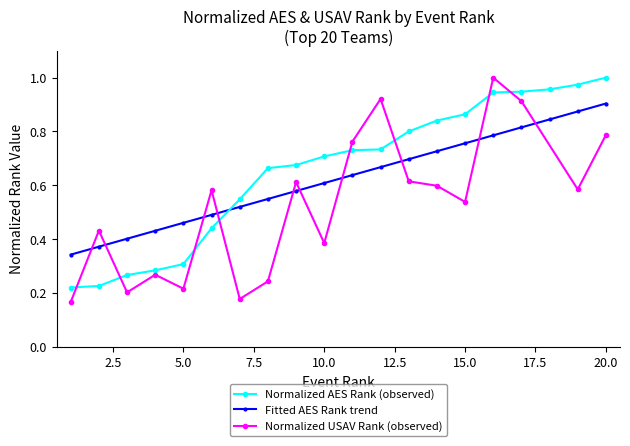

What is the average value of the AES Rank series?

0.7